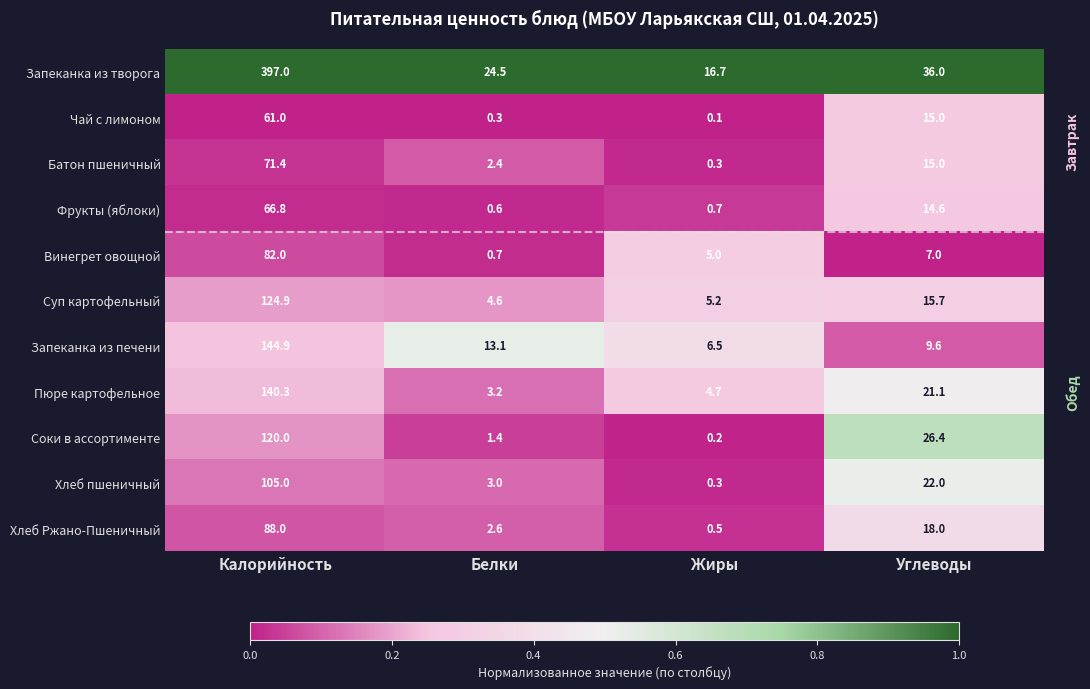

Read the Фрукты (яблоки) value at Белки.

0.6